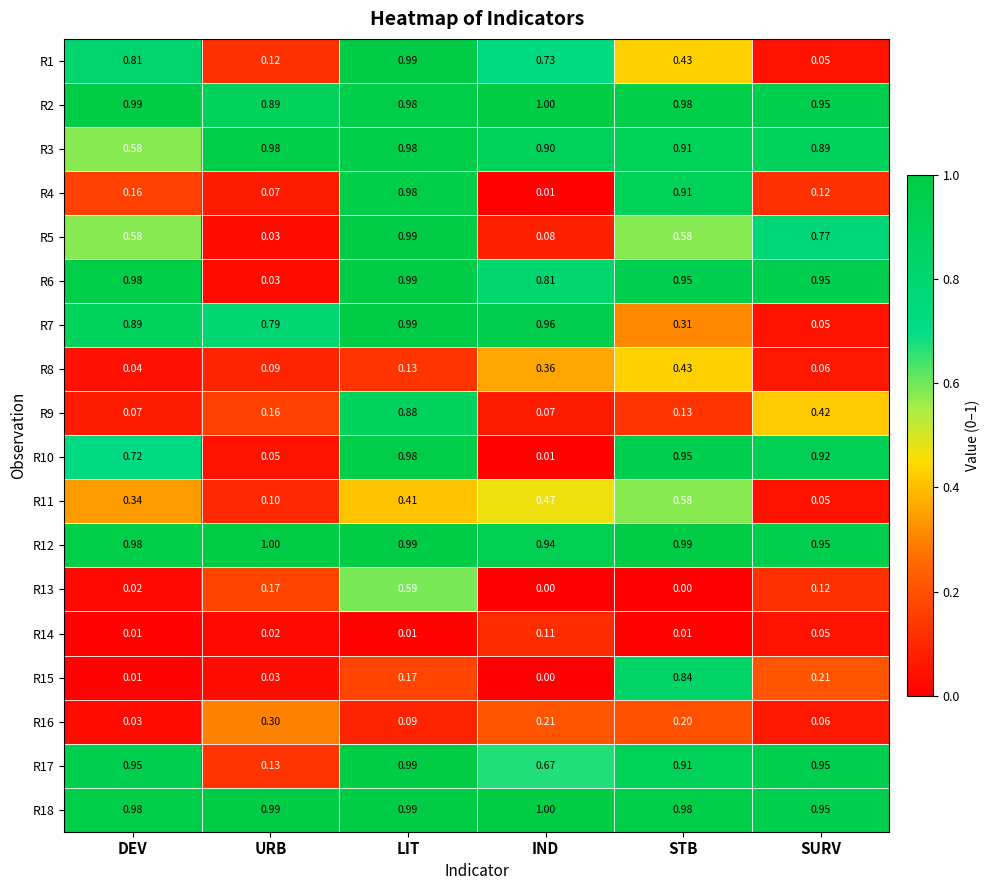

At which category is the sum across all series the highest?

LIT